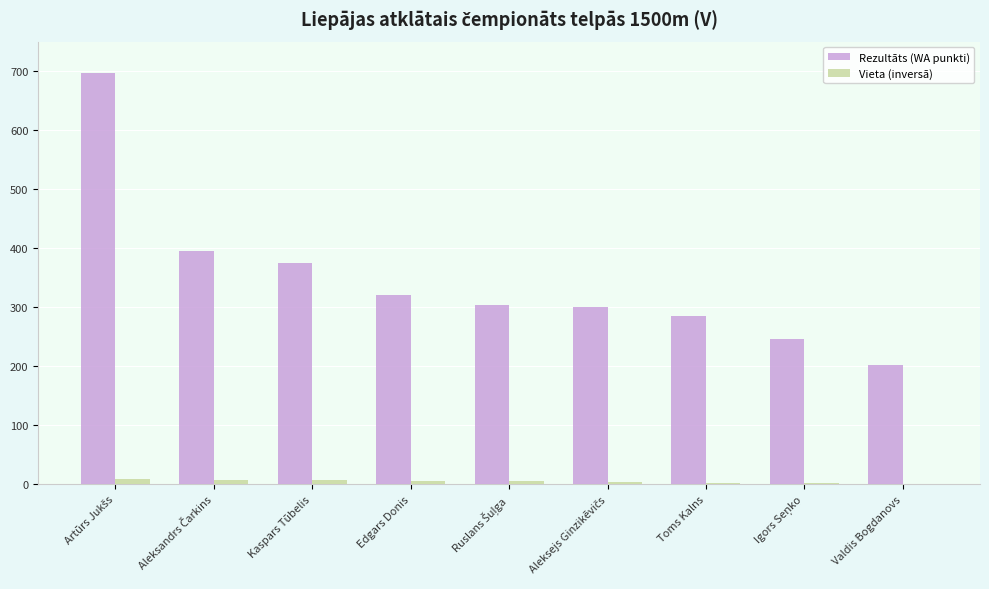

Is the value of Rezultāts (WA punkti) at Kaspars Tūbelis greater than the value of Vieta (inversā) at Toms Kalns?

Yes